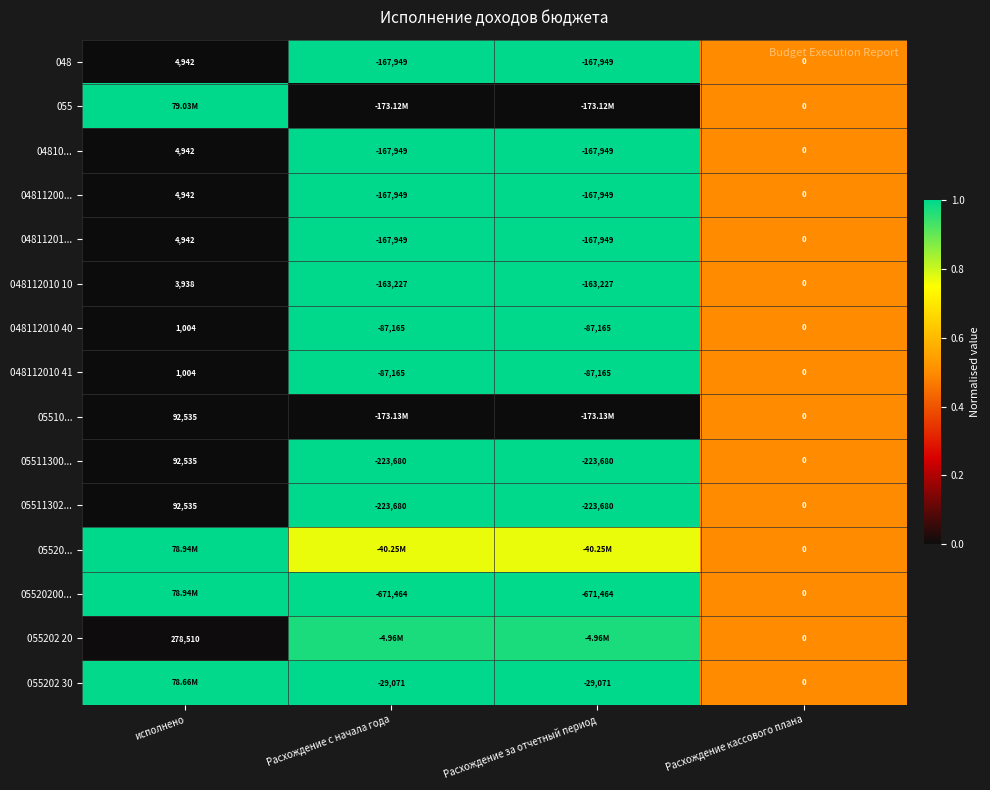

Where does the 05511300... series first go above 0?

исполнено